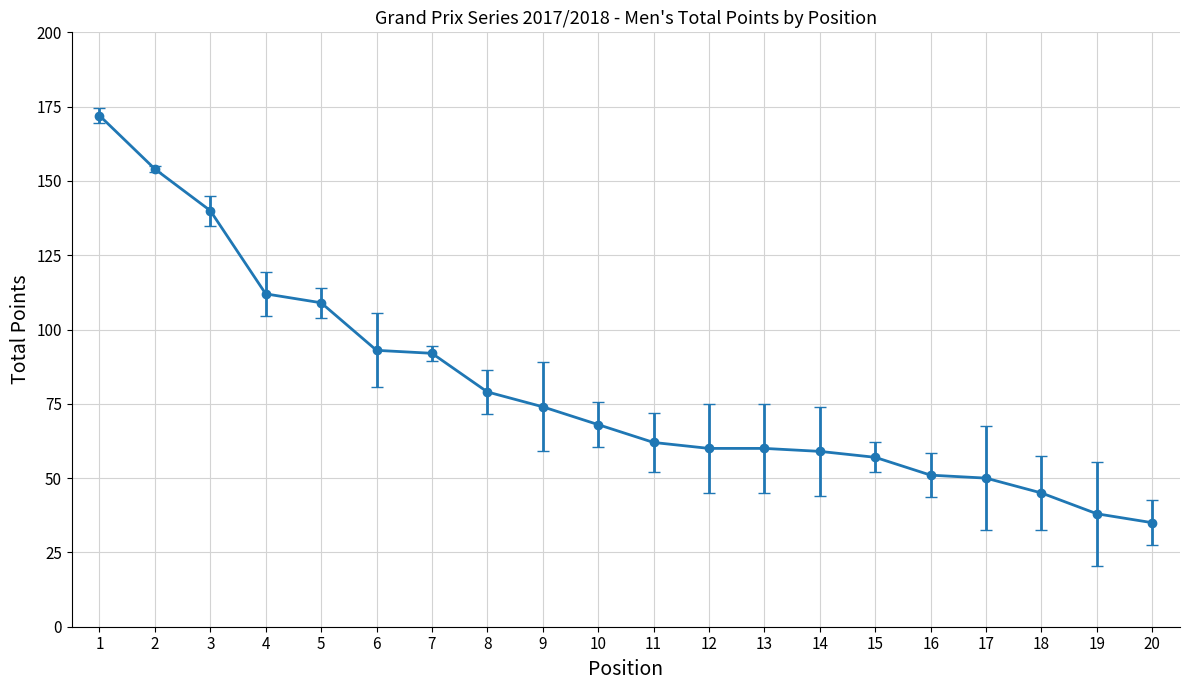

At which category does the chart reach its peak across all series?

1